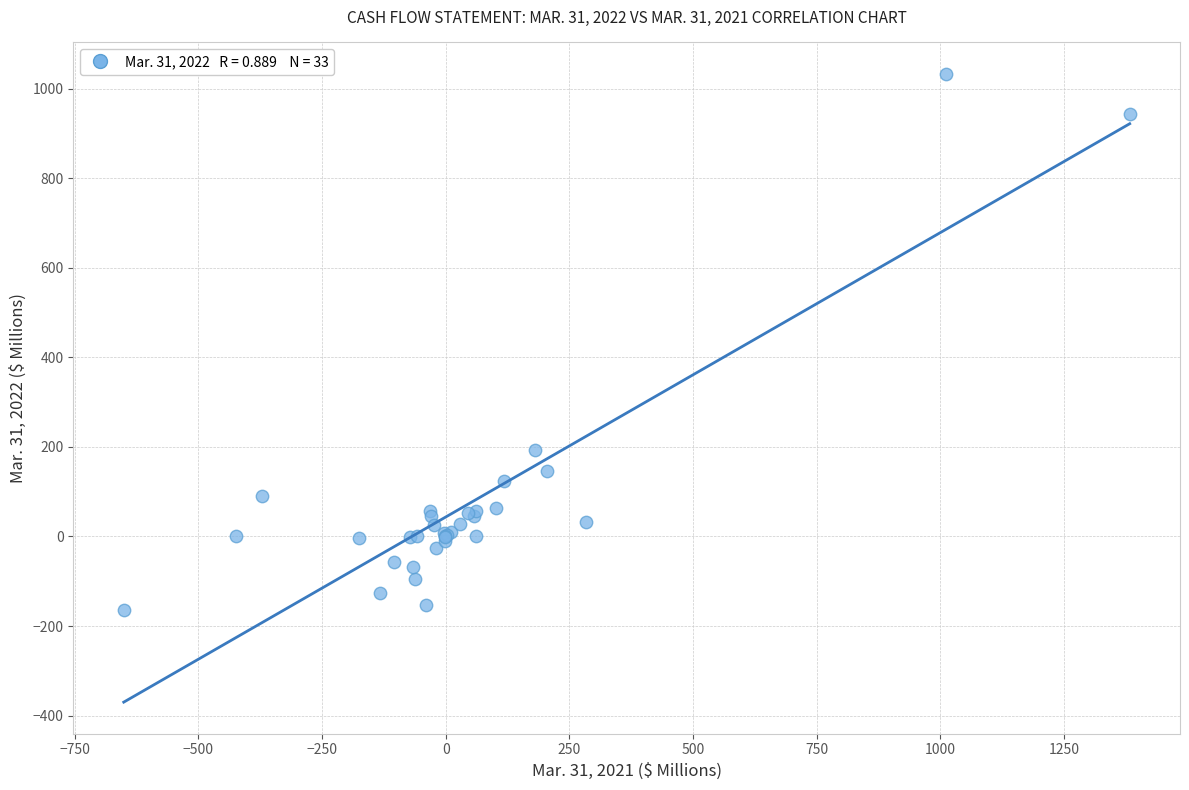

What Y value in the scatter plot is closest to 433?

193.1